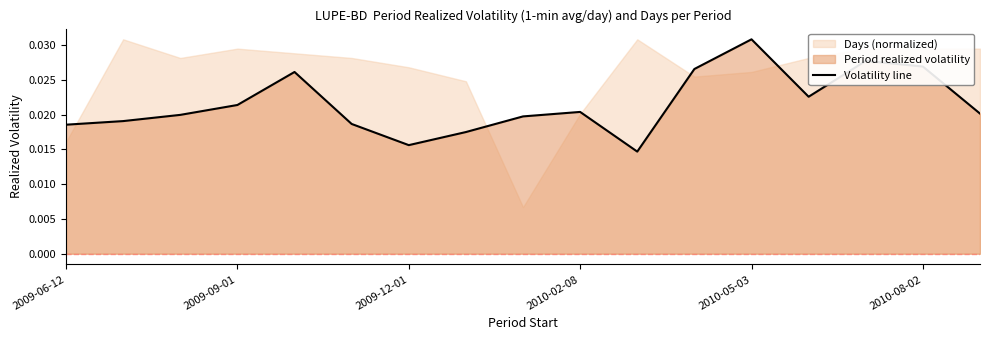

True or false: the data shows 0.0 at 16.

False